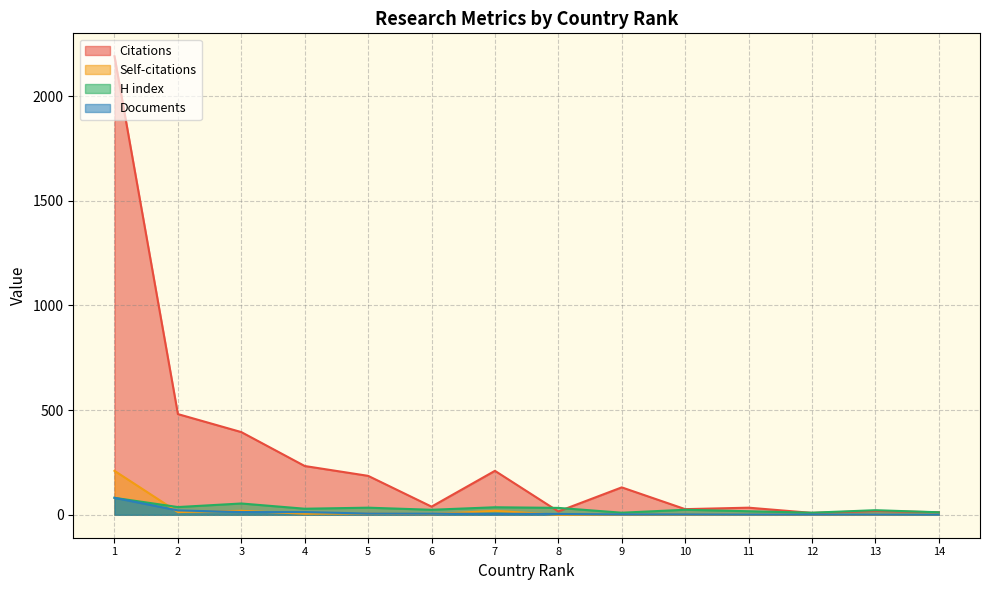

The H index series shows 10 at 12. True or false?

True